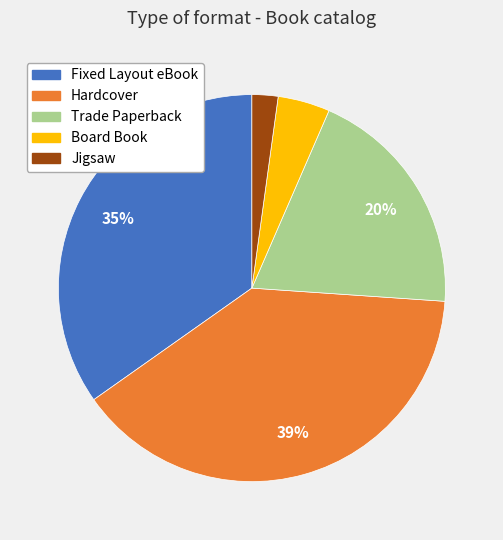

Rank the categories by value from highest to lowest.

Hardcover, Fixed Layout eBook, Trade Paperback, Board Book, Jigsaw